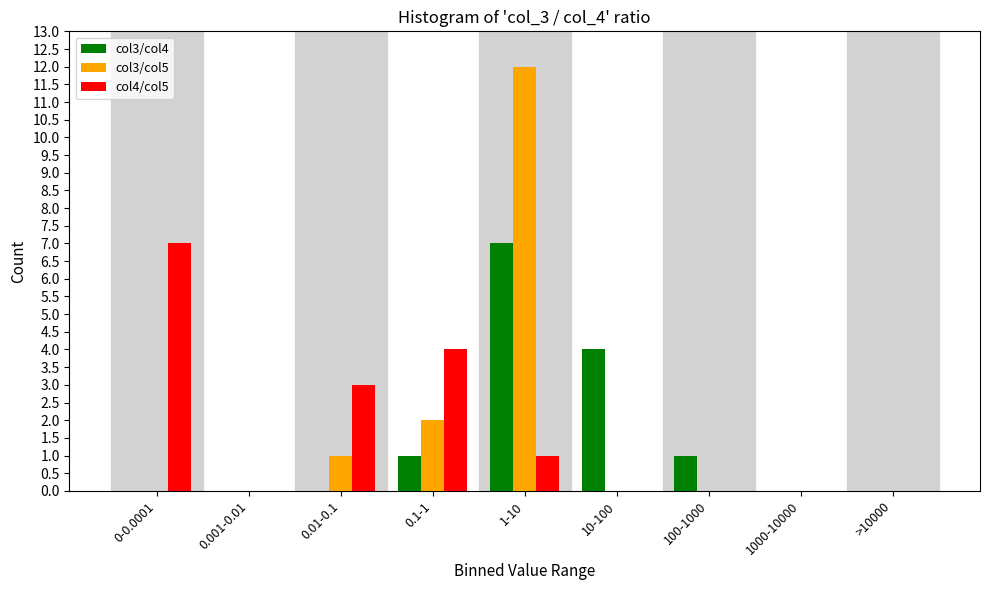

Reading left to right, transcribe all the data shown in this chart.

col3/col4: 0-0.0001=0	0.001-0.01=0	0.01-0.1=0	0.1-1=1	1-10=7	10-100=4	100-1000=1	1000-10000=0	>10000=0
col3/col5: 0-0.0001=0	0.001-0.01=0	0.01-0.1=1	0.1-1=2	1-10=12	10-100=0	100-1000=0	1000-10000=0	>10000=0
col4/col5: 0-0.0001=7	0.001-0.01=0	0.01-0.1=3	0.1-1=4	1-10=1	10-100=0	100-1000=0	1000-10000=0	>10000=0